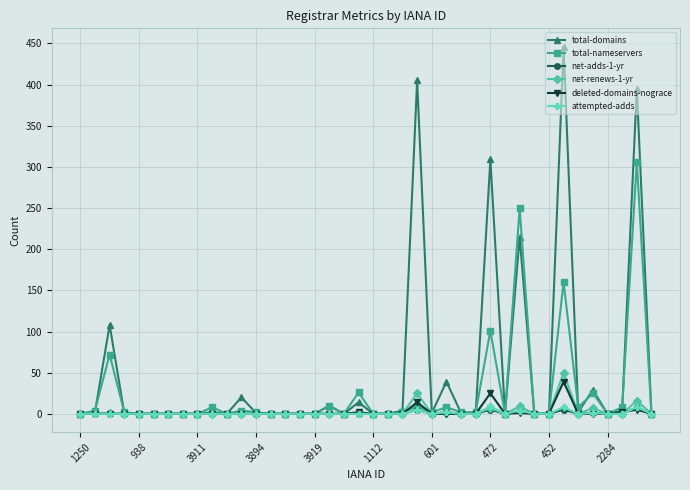

Which series has the largest total across all categories?

total-domains